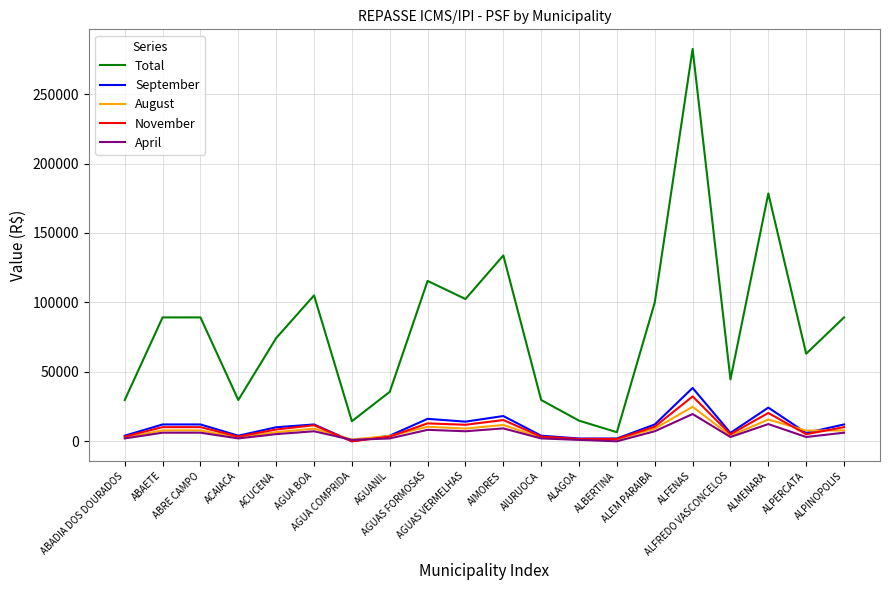

What is the minimum value for Total?

6540.8